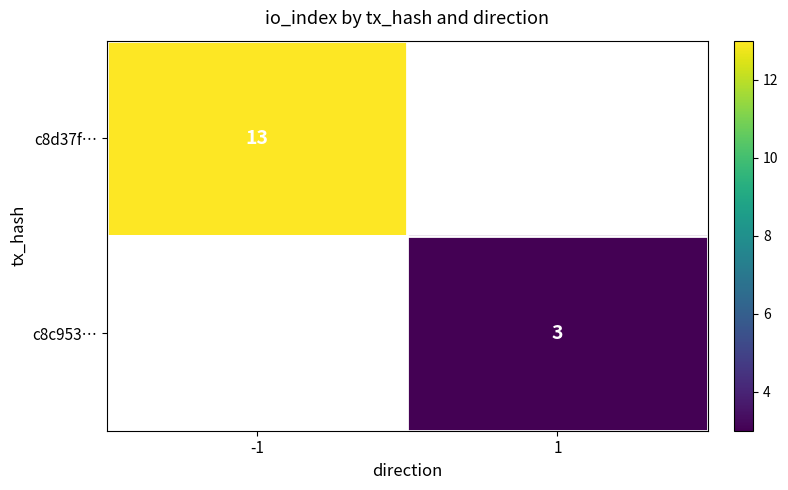

True or false: c8d37f… has a value of 22.4 at -1.

False